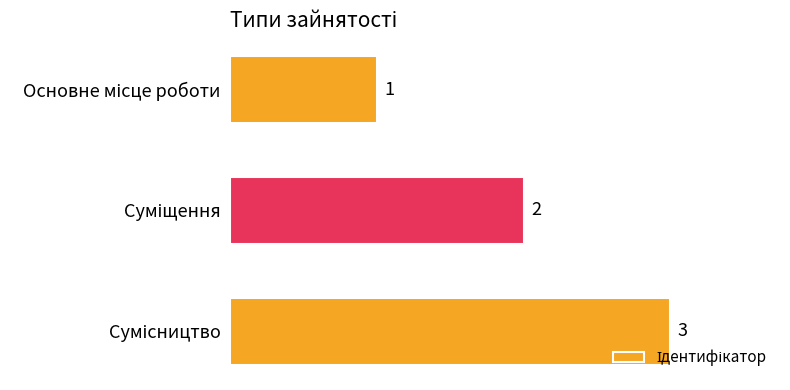

How many values are between 1 and 3?

3